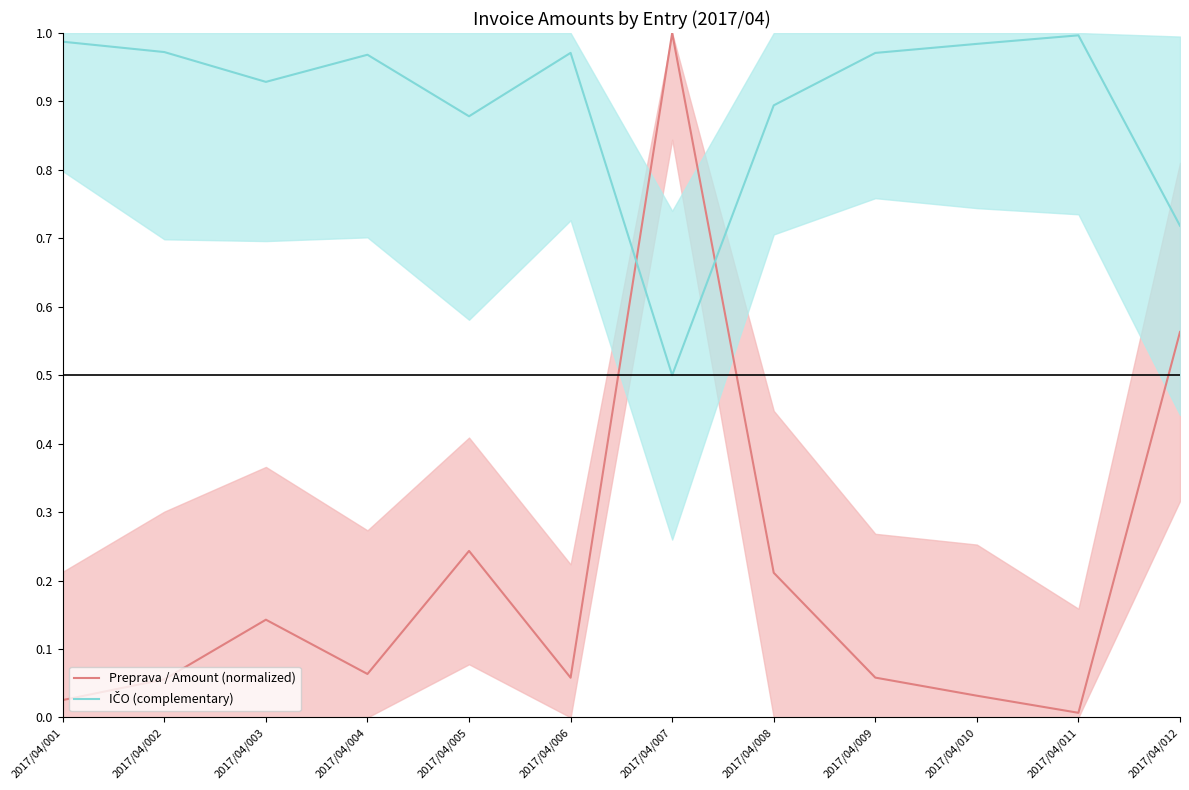

How many times do IČO (complementary) and Preprava / Amount (normalized) cross each other?

2